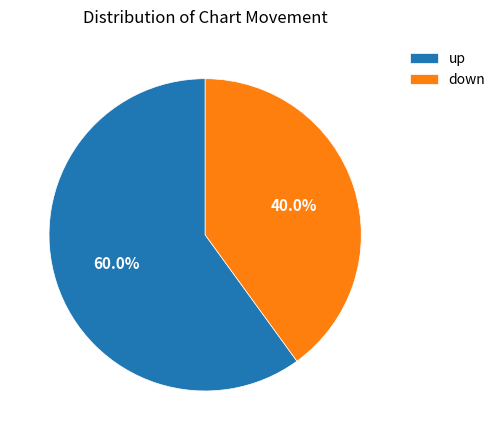

To the nearest percent, what percentage of the pie is down?

40%